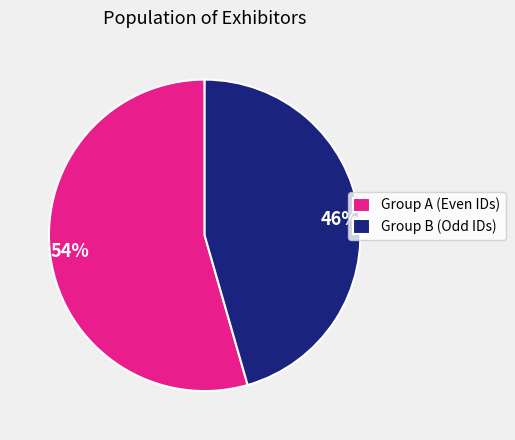

Does any single category account for the majority?

Yes